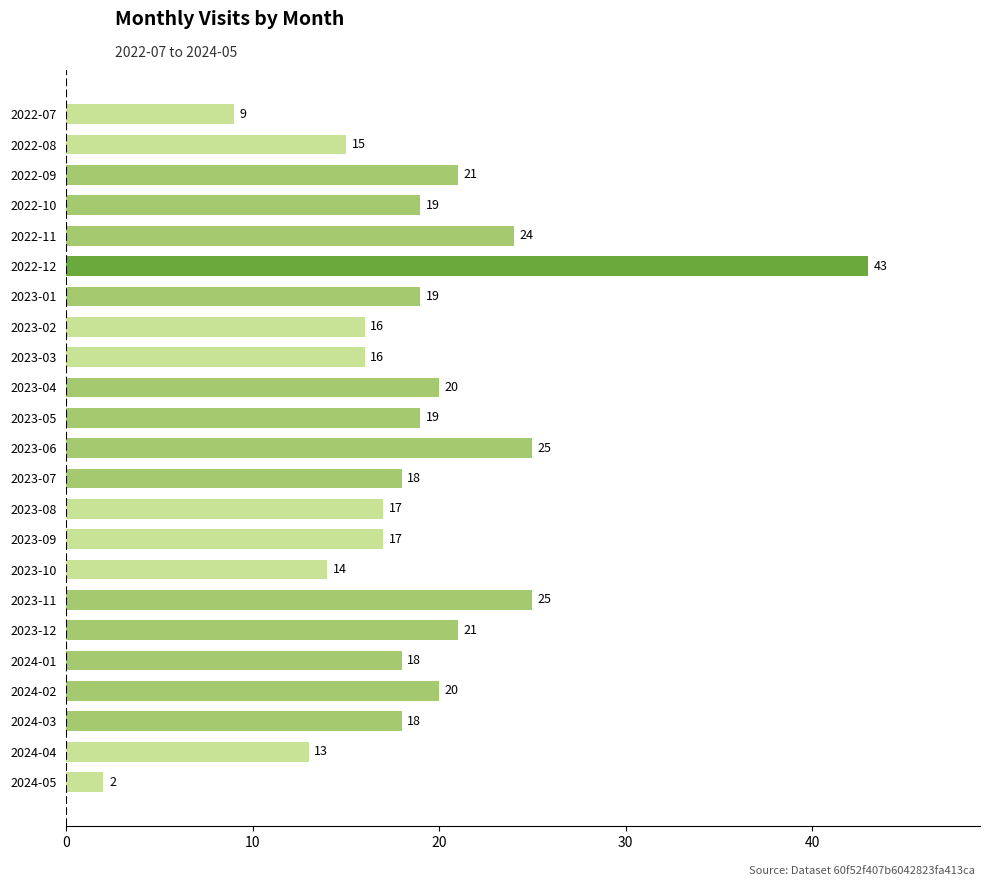

Which has a higher value, 2024-05 or 2023-10?

2023-10